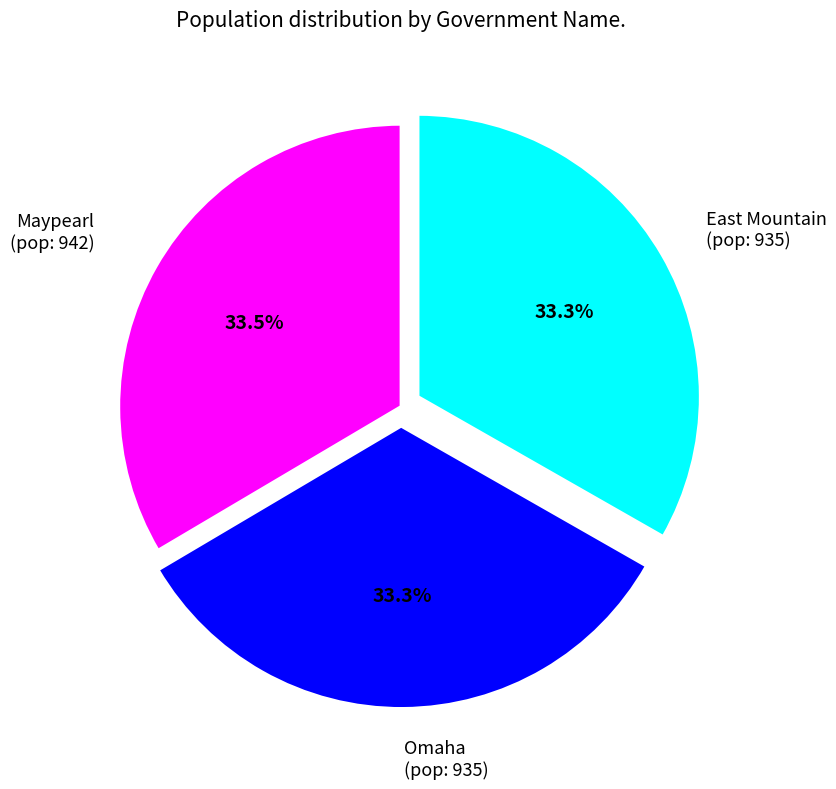

Does any single category account for the majority?

No